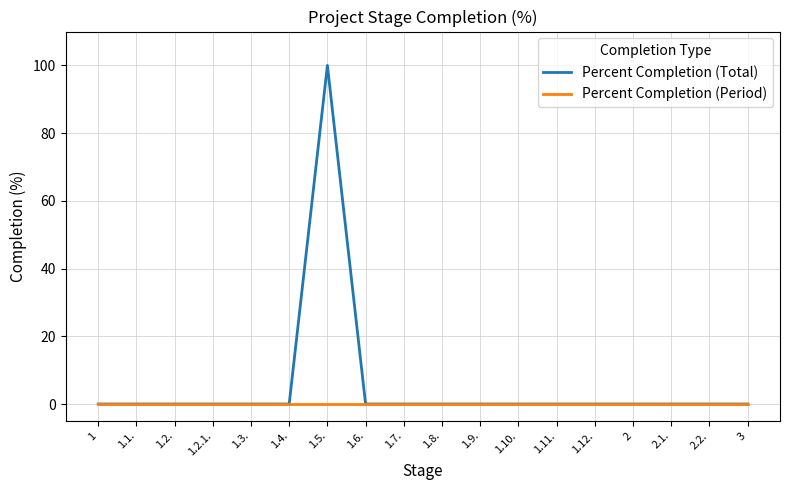

How many lines are shown in the chart?

2